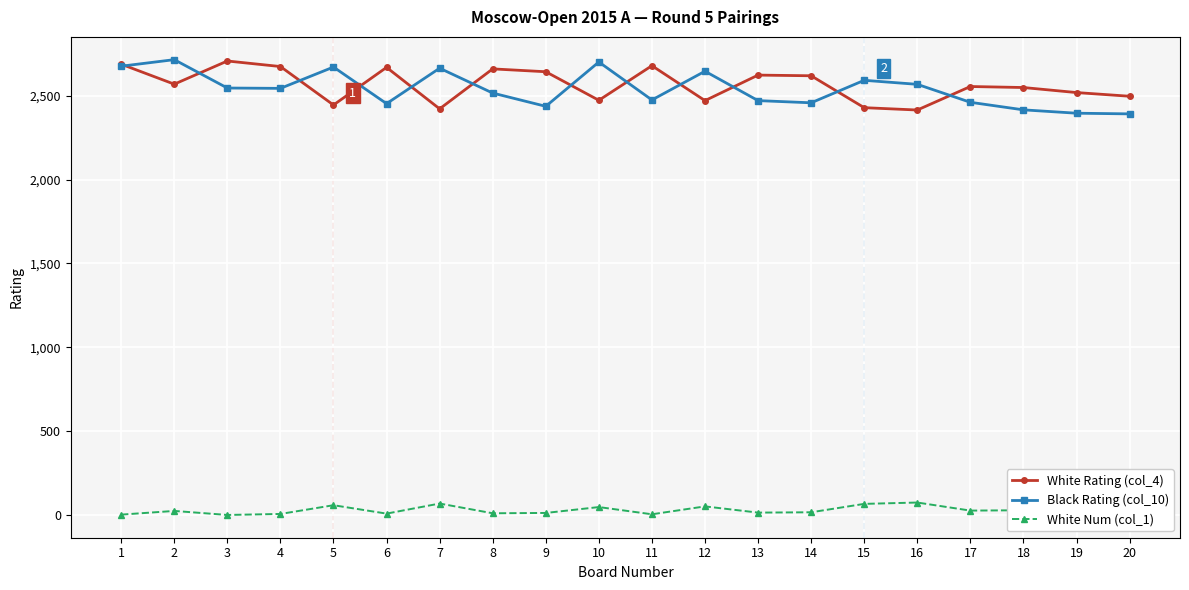

Is the value of White Num (col_1) at 11 greater than the value of Black Rating (col_10) at 14?

No